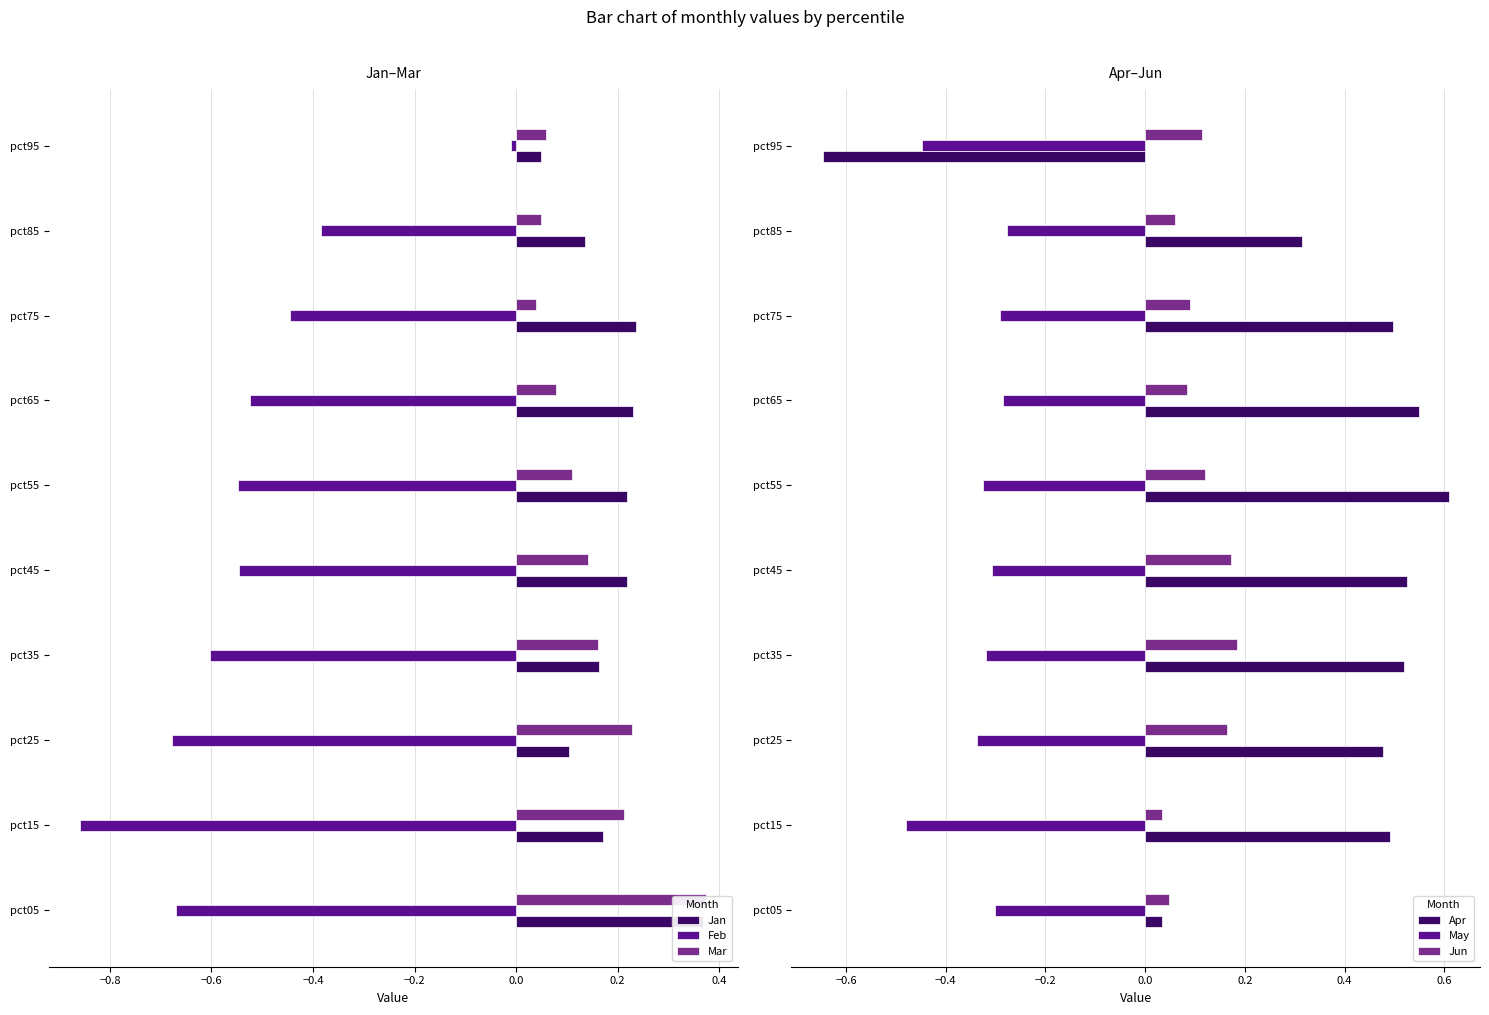

The Jun series shows 0.1 at pct75. True or false?

True